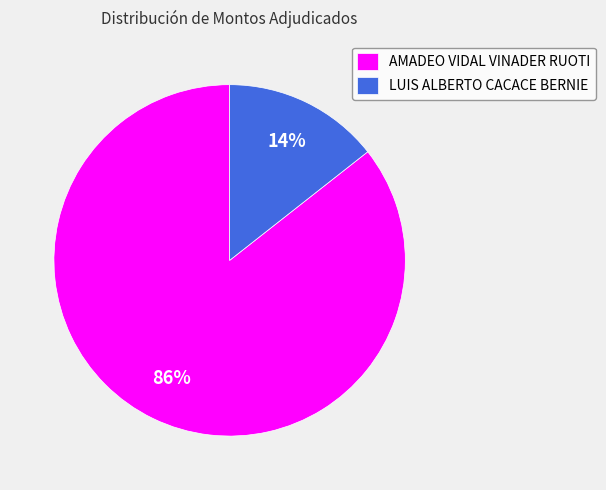

Which has a higher value, AMADEO VIDAL VINADER RUOTI or LUIS ALBERTO CACACE BERNIE?

AMADEO VIDAL VINADER RUOTI